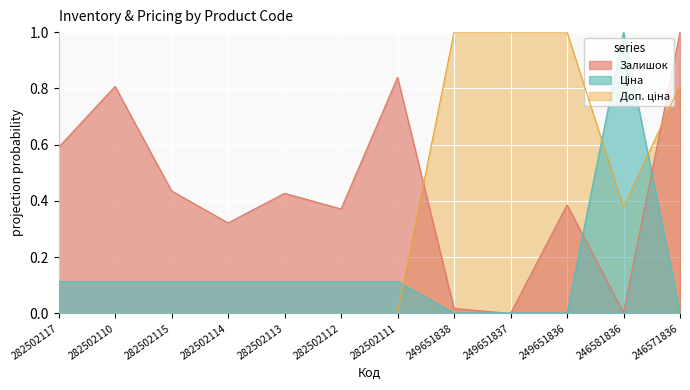

How many data points in Ціна are above 0?

11